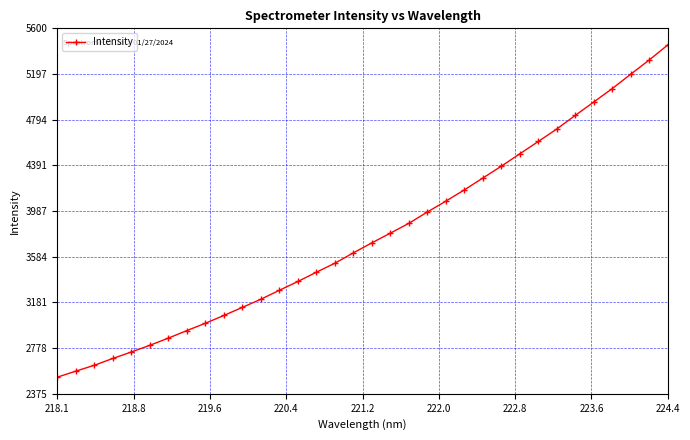

Count the number of values greater than 3707.

17